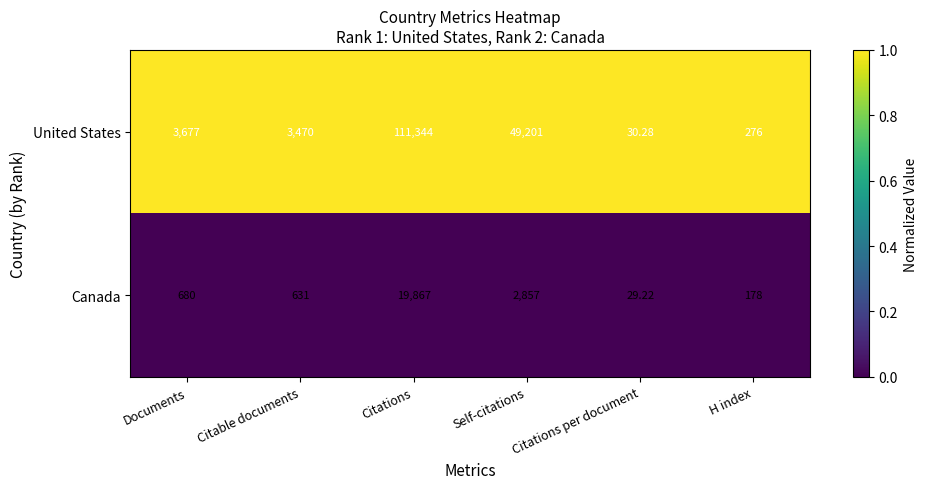

Is the value of Canada at Citable documents greater than the value of United States at Citable documents?

No